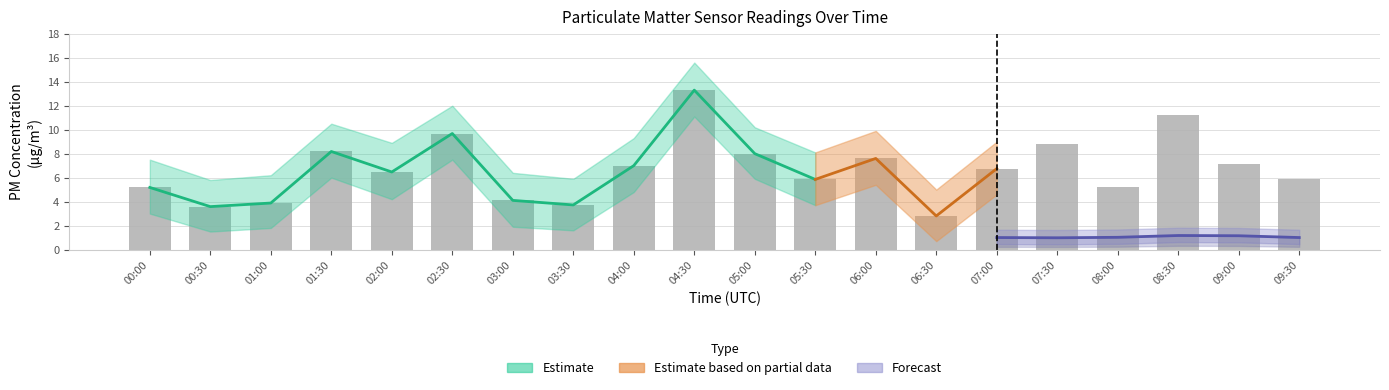

Approximately how many times larger is the value at 01:00 compared to 06:00?

0.5